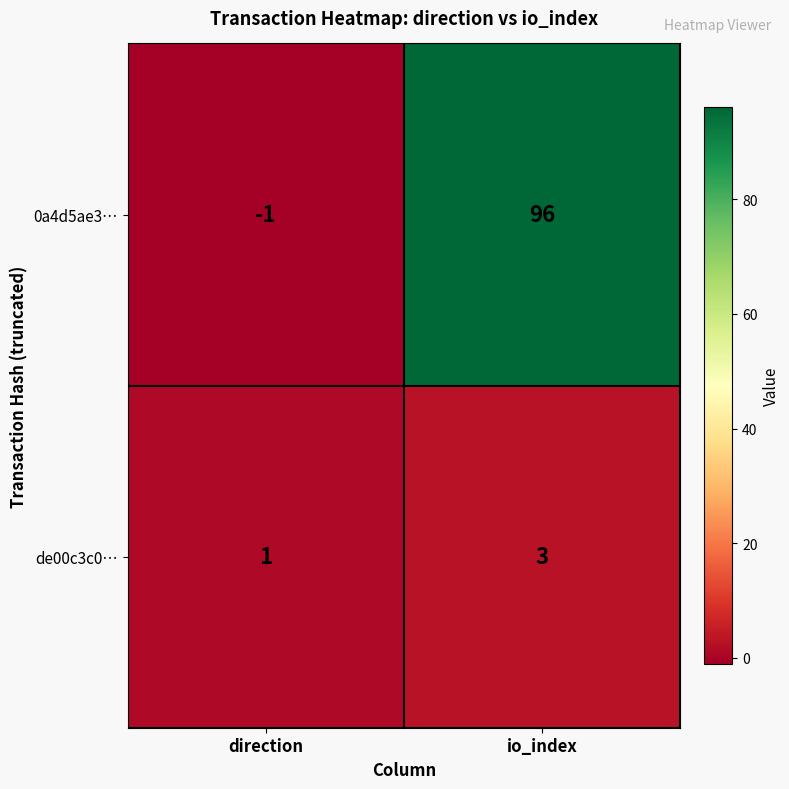

What is the sum of all 0a4d5ae3… values?

95